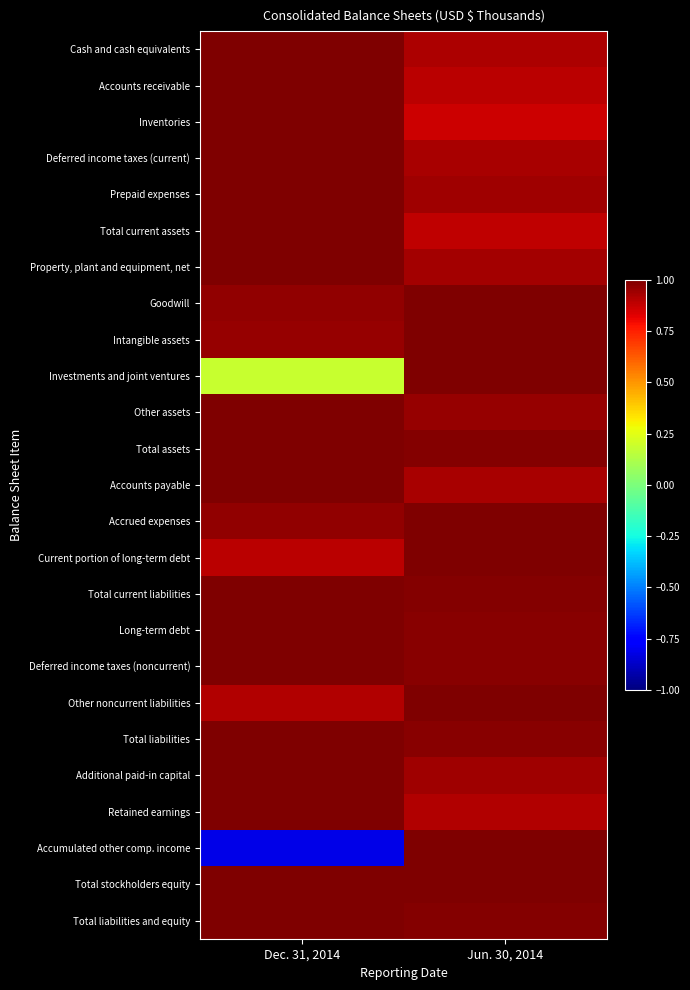

Which series changed the most between Dec. 31, 2014 and Jun. 30, 2014?

Accumulated other comp. income